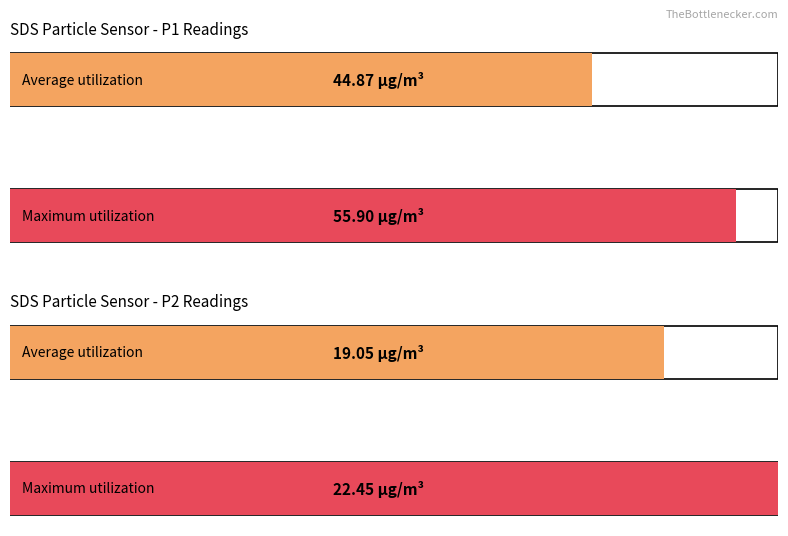

The value of Maximum utilization at Samples Avg is 6993285.2. True or false?

False